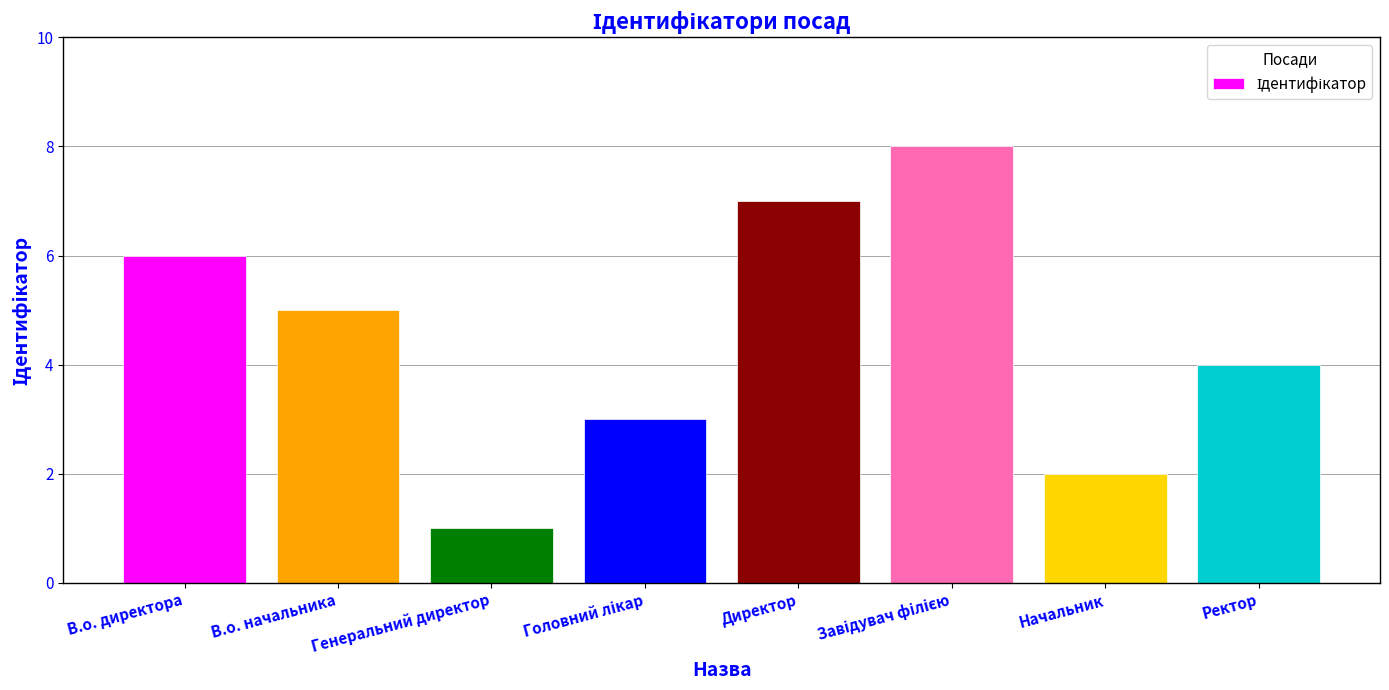

Read the value at Ректор.

4